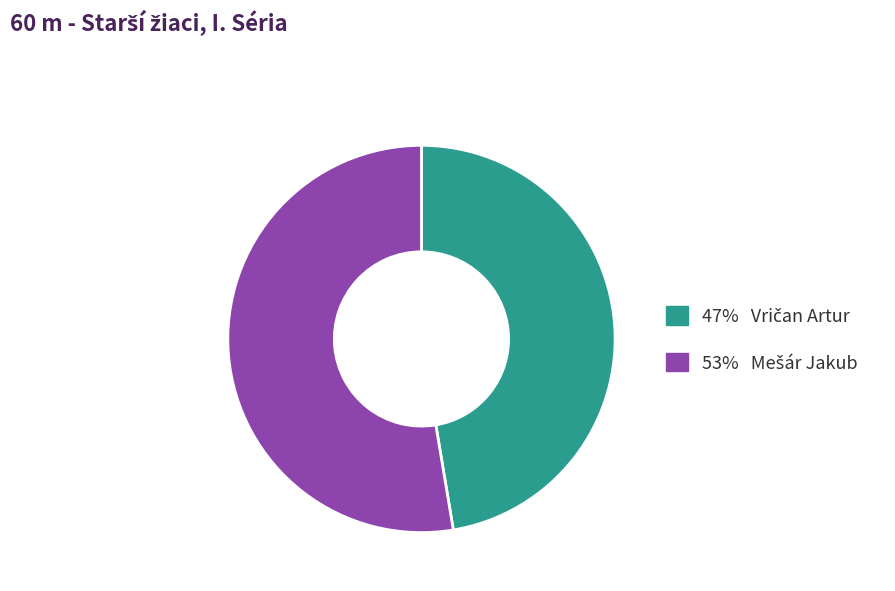

Is there any slice that represents more than half of the pie?

Yes